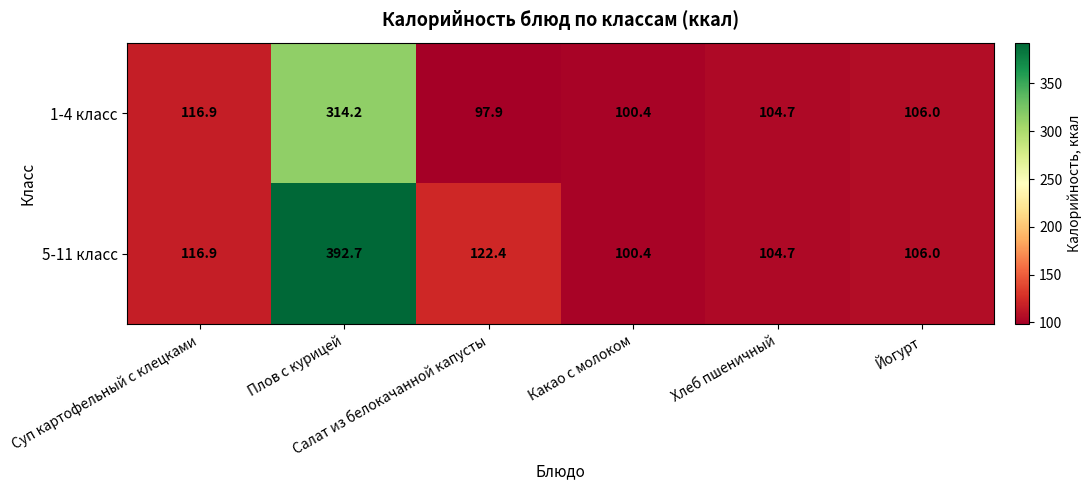

What is the difference between the maximum and minimum values in the 5-11 класс series?

292.3